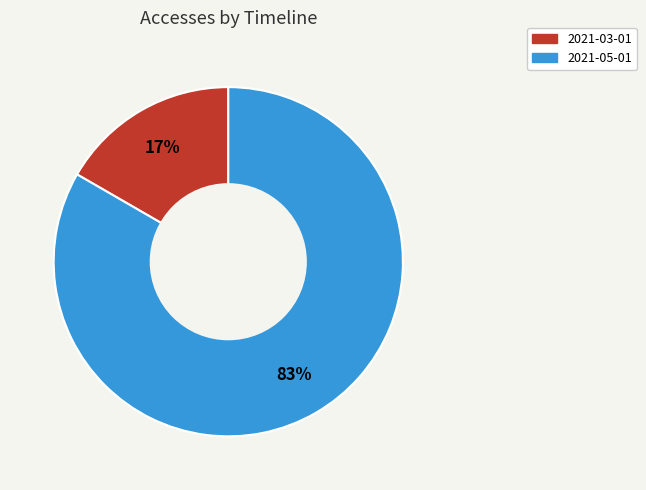

Does any single category account for the majority?

Yes